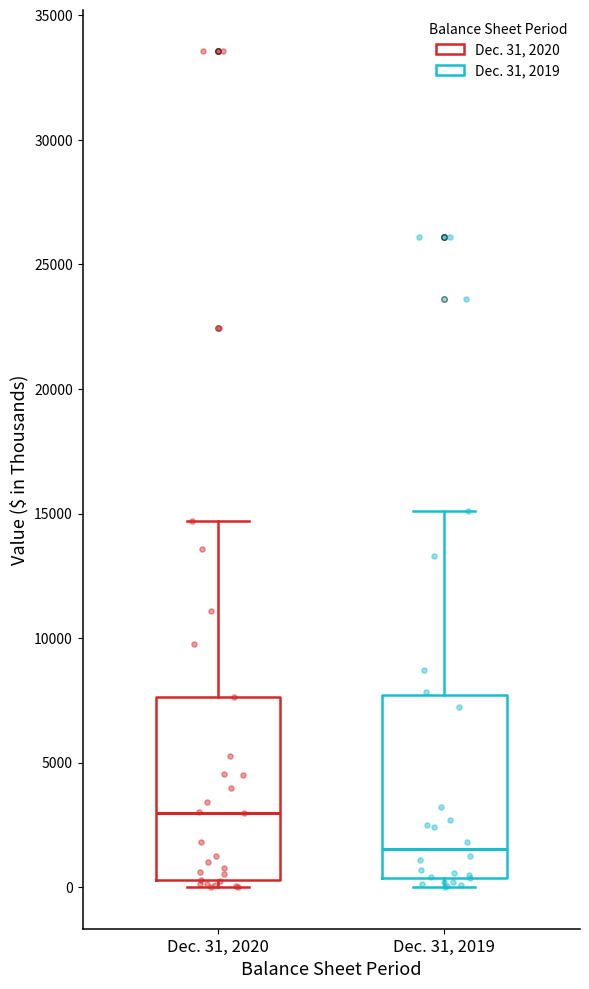

Reading left to right, transcribe this box plot: for each box, give where its median line is, the range the box spans, and where its two whiskers end, as read against the y-axis. The values are not printed on the chart, so give them approximately, as read against the axis.

Dec. 31, 2020: median 3000, box 500 to 7500, whiskers 0 to 14500
Dec. 31, 2019: median 1500, box 500 to 7500, whiskers 0 to 15000